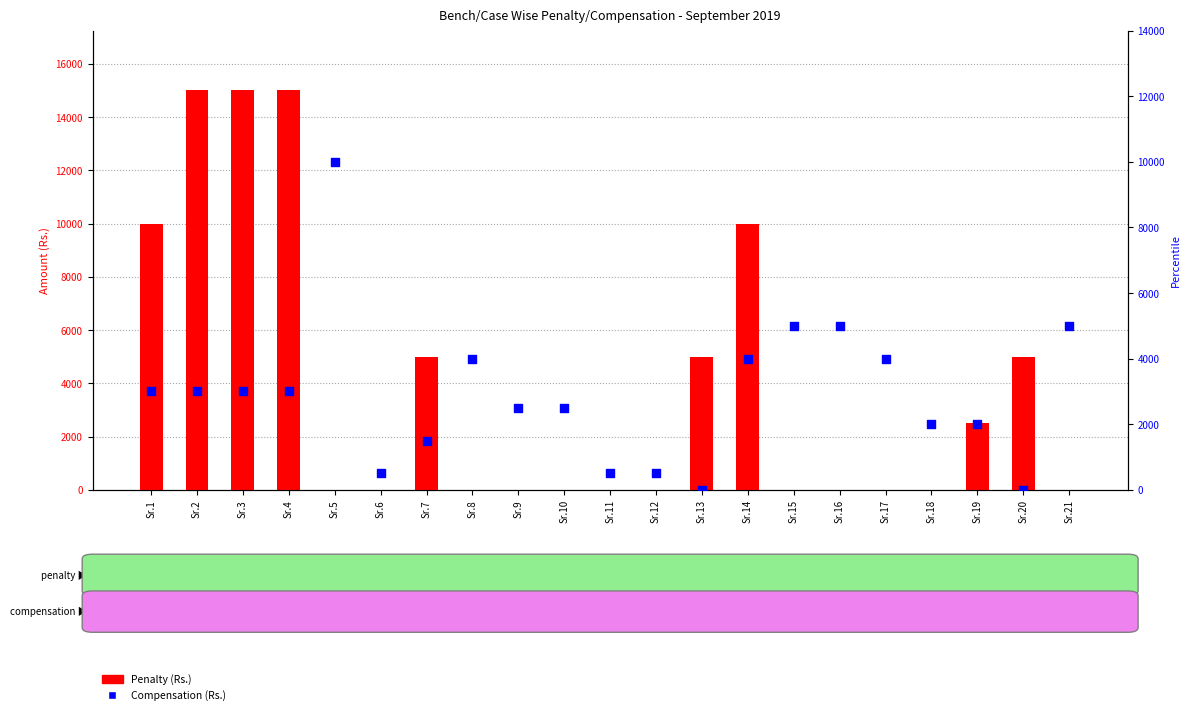

Is the value of Compensation (Rs.) at Sr.19 greater than the value of Penalty (Rs.) at Sr.6?

Yes